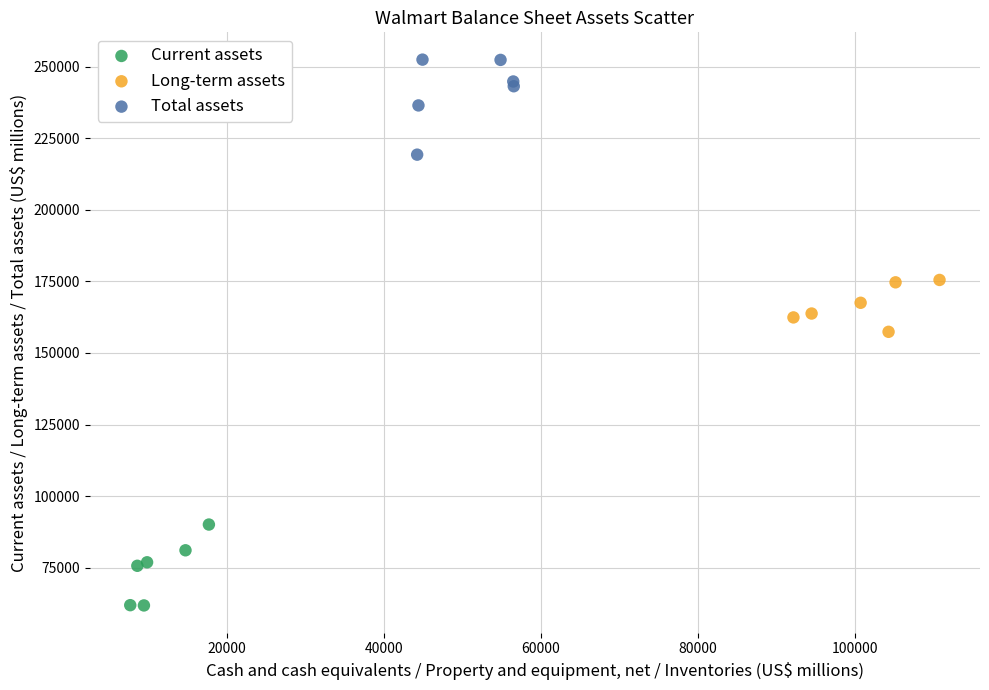

Which series contains the lowest Y value?

Current assets